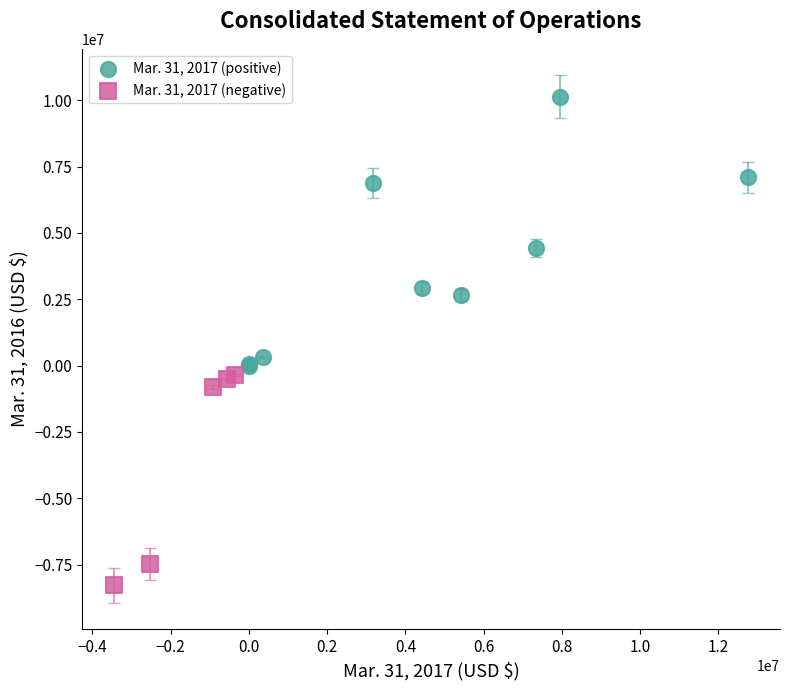

What are all the series names shown in the legend?

Mar. 31, 2017 (positive), Mar. 31, 2017 (negative)